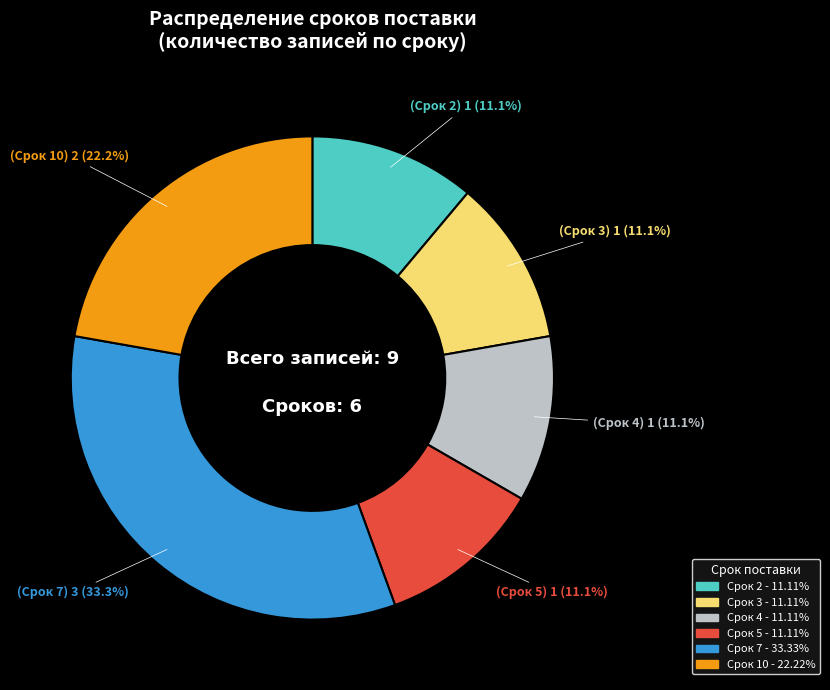

The Срок 7 slice represents 28% of the pie. True or false?

False